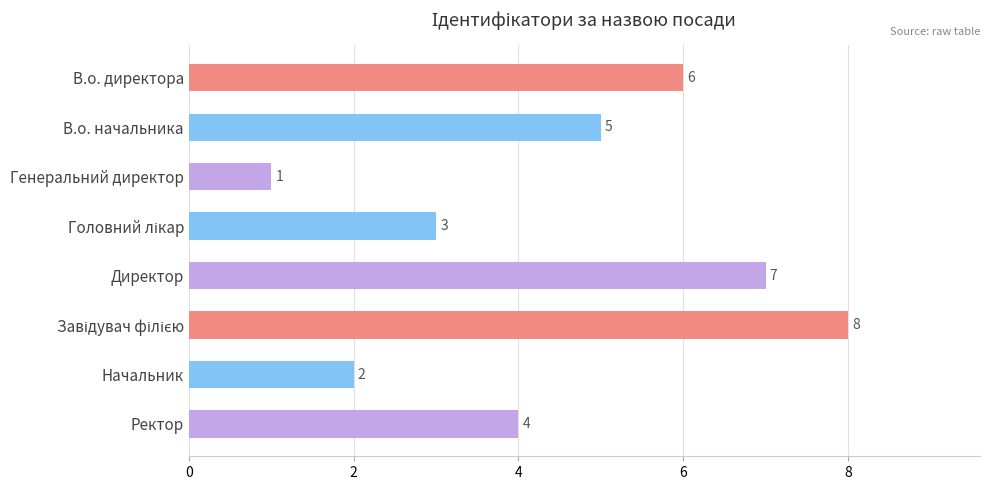

What is the minimum value shown in the chart?

1